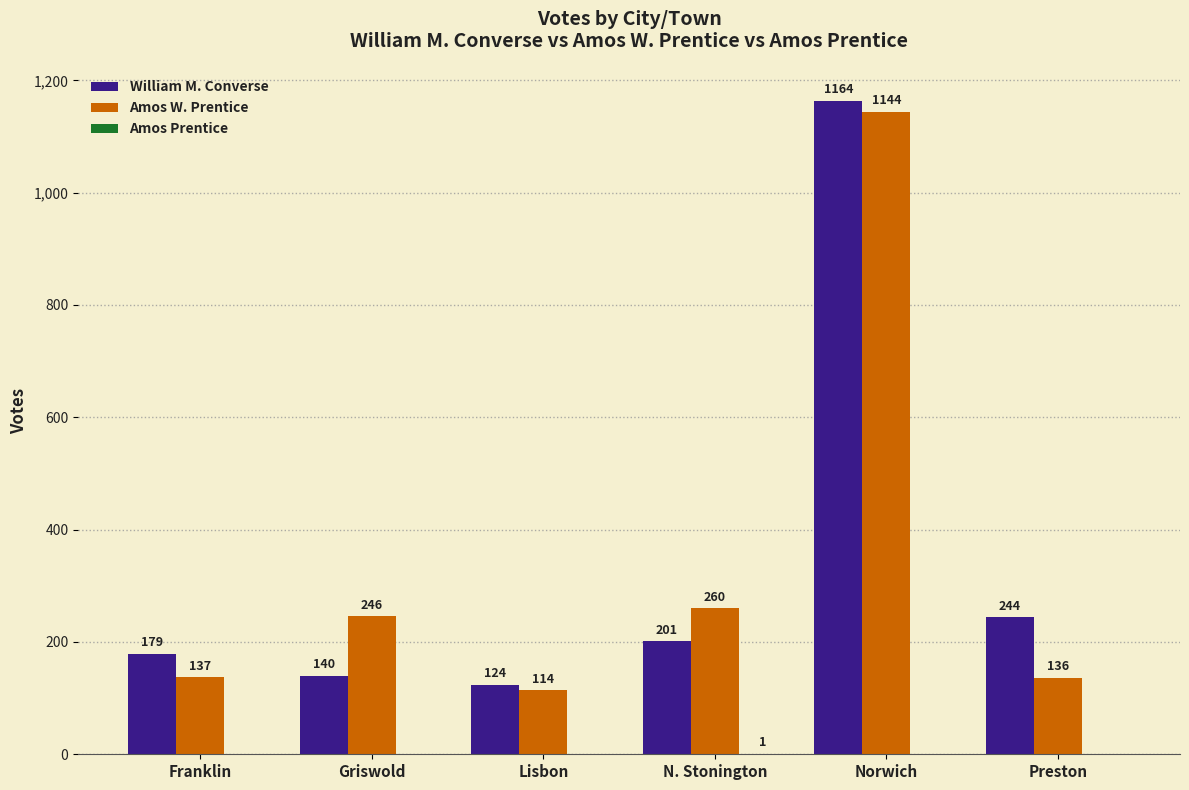

How many groups of bars are there?

6